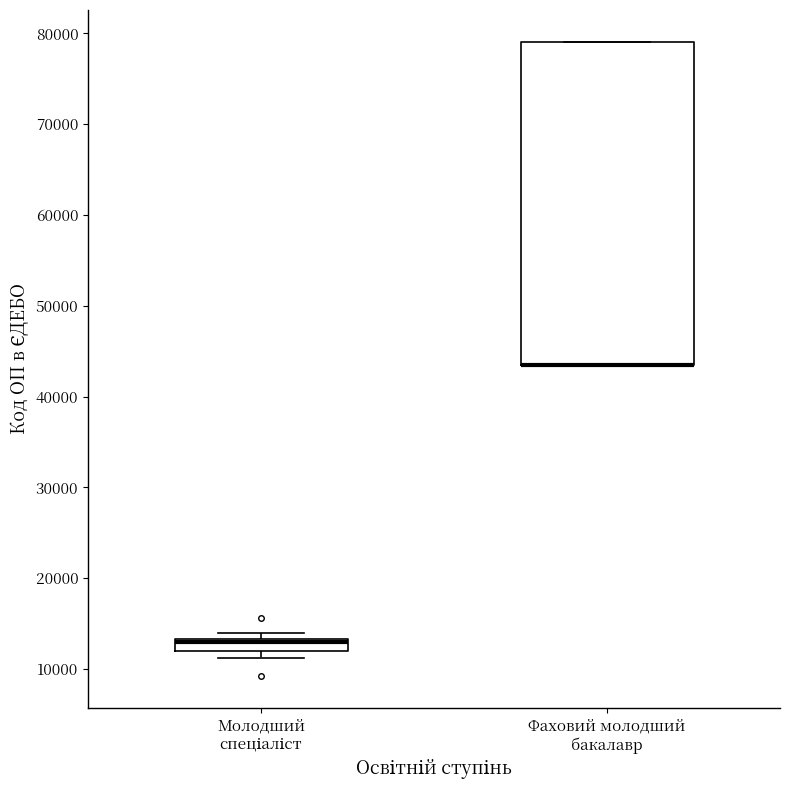

Comparing the boxes themselves (not the whiskers), which one is the tallest?

Фаховий молодший бакалавр